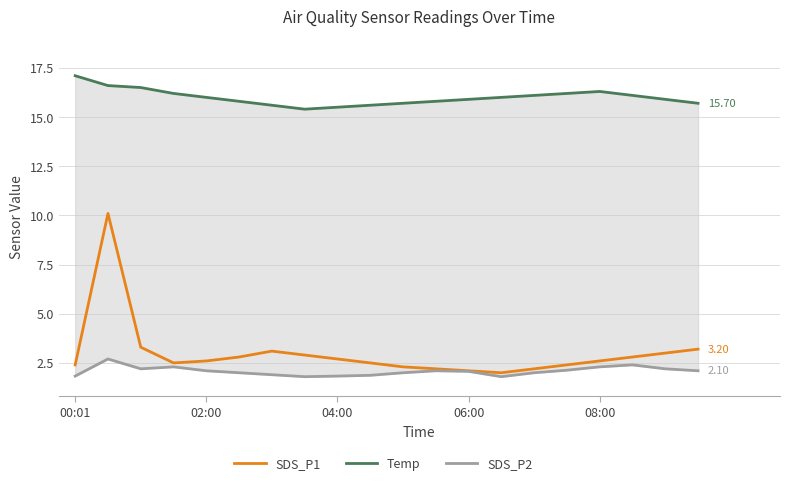

What are all the series names shown in the legend?

SDS_P1, Temp, SDS_P2